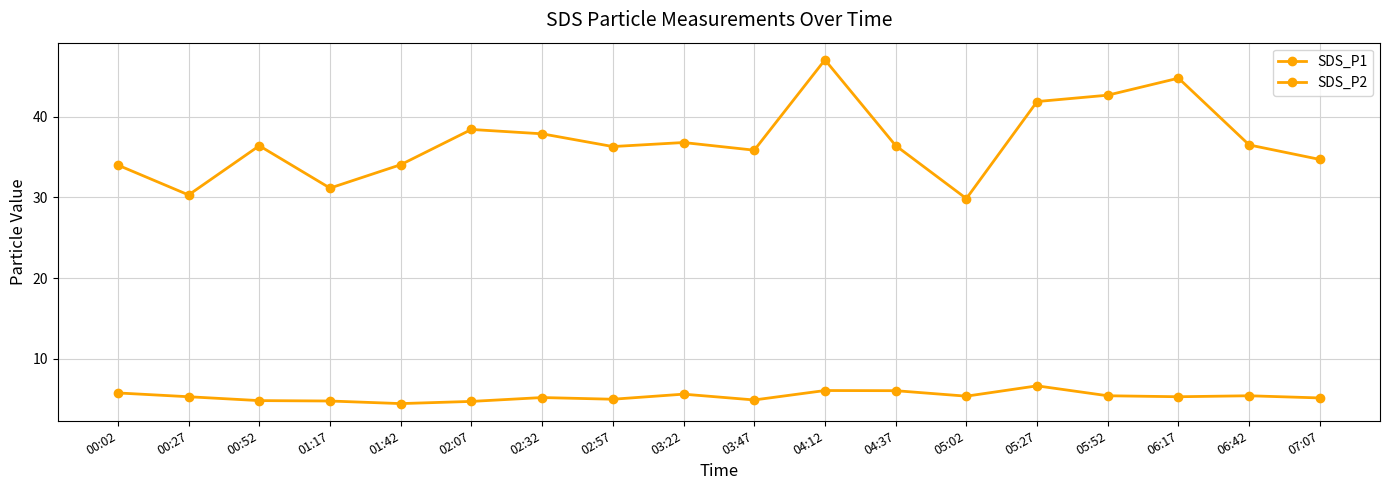

What is the spread (max minus min) of values at 00:02?

28.2